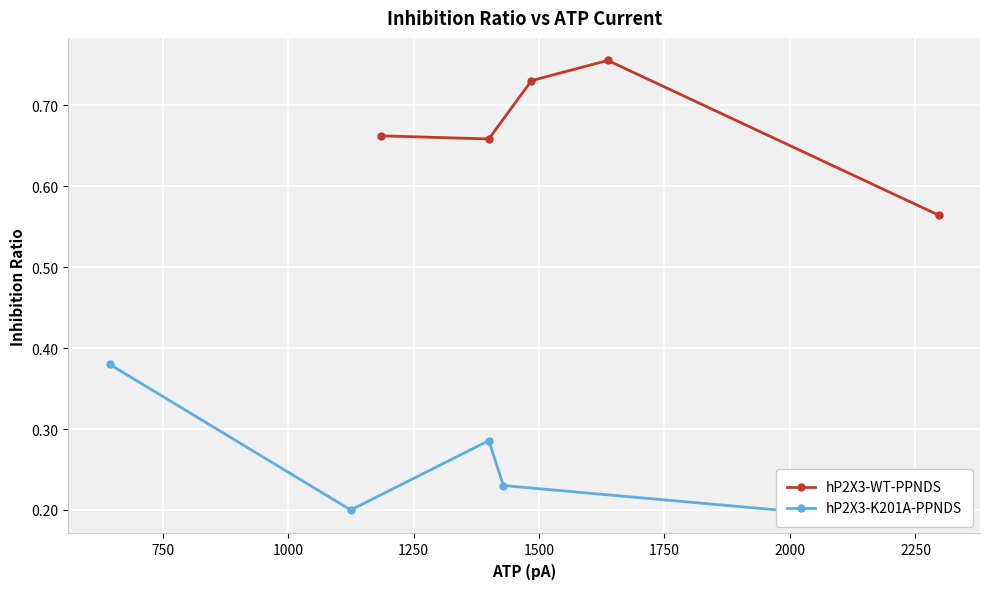

How many lines are shown in the chart?

2